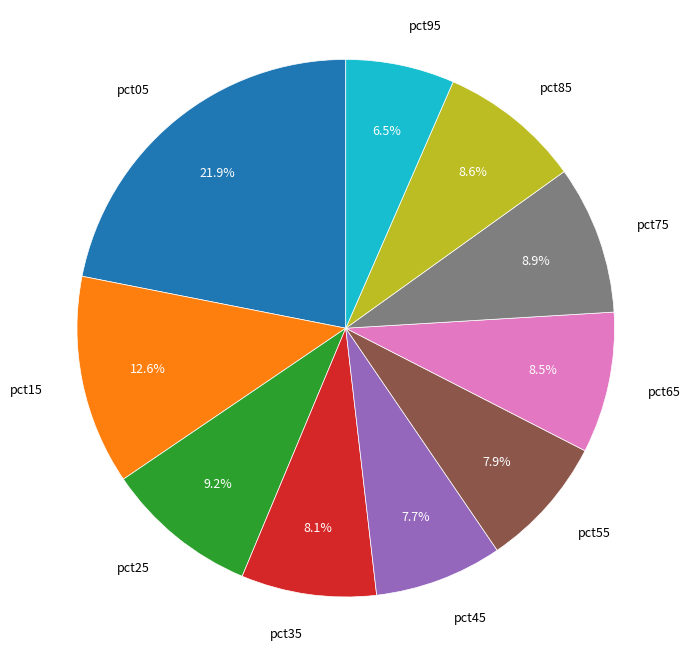

Approximately how many times larger is the value at pct35 compared to pct95?

1.2